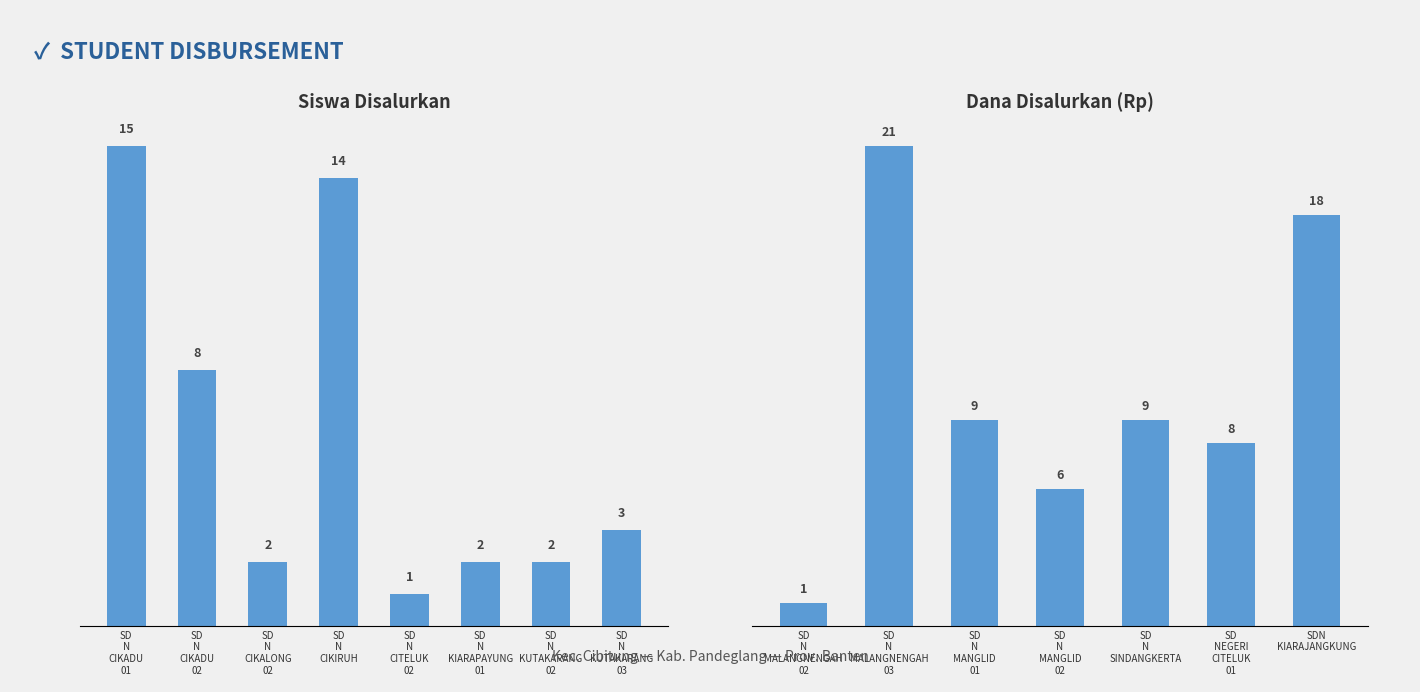

What is the change in value from SD N MANGLID 01 to SDN KIARAJANGKUNG?

+9